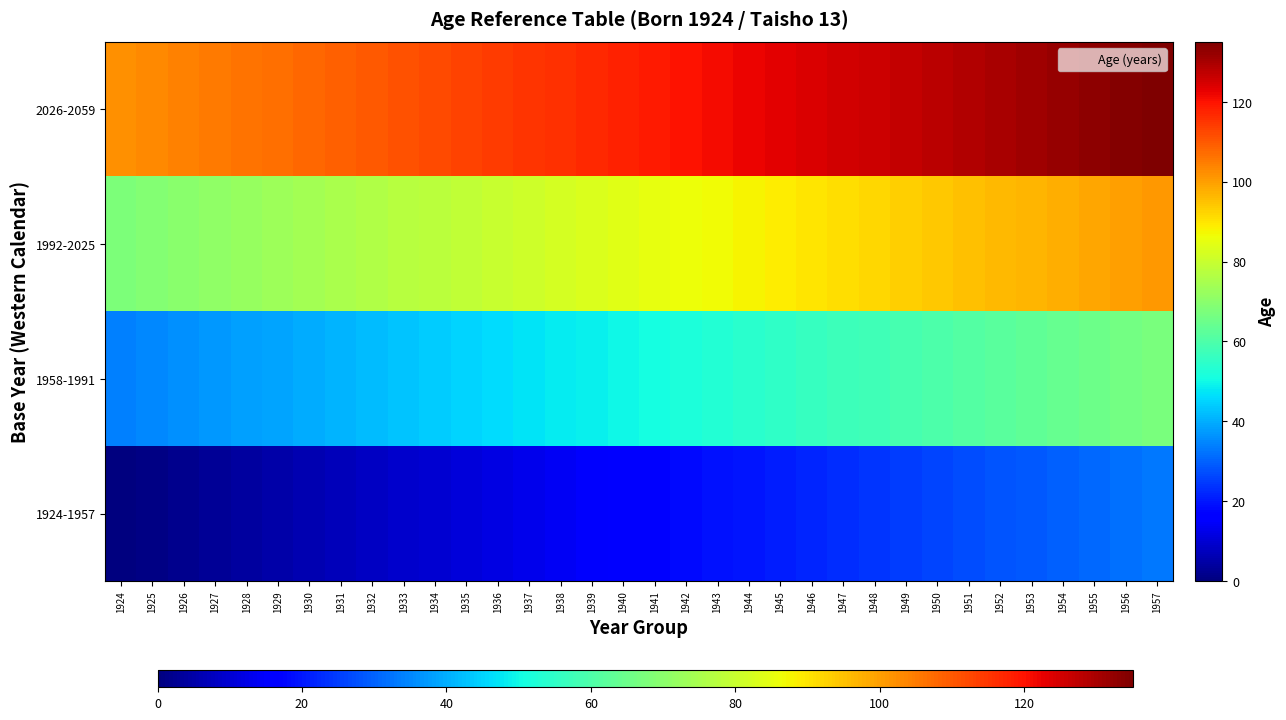

Reading right to left, list all the values displayed in this chart.

1924-1957: 1957=33	1956=32	1955=31	1954=30	1953=29	1952=28	1951=27	1950=26	1949=25	1948=24	1947=23	1946=22	1945=21	1944=20	1943=19	1942=18	1941=17	1940=16	1939=15	1938=14	1937=13	1936=12	1935=11	1934=10	1933=9	1932=8	1931=7	1930=6	1929=5	1928=4	1927=3	1926=2	1925=1	1924=0
1958-1991: 1957=67	1956=66	1955=65	1954=64	1953=63	1952=62	1951=61	1950=60	1949=59	1948=58	1947=57	1946=56	1945=55	1944=54	1943=53	1942=52	1941=51	1940=50	1939=49	1938=48	1937=47	1936=46	1935=45	1934=44	1933=43	1932=42	1931=41	1930=40	1929=39	1928=38	1927=37	1926=36	1925=35	1924=34
1992-2025: 1957=101	1956=100	1955=99	1954=98	1953=97	1952=96	1951=95	1950=94	1949=93	1948=92	1947=91	1946=90	1945=89	1944=88	1943=87	1942=86	1941=85	1940=84	1939=83	1938=82	1937=81	1936=80	1935=79	1934=78	1933=77	1932=76	1931=75	1930=74	1929=73	1928=72	1927=71	1926=70	1925=69	1924=68
2026-2059: 1957=135	1956=134	1955=133	1954=132	1953=131	1952=130	1951=129	1950=128	1949=127	1948=126	1947=125	1946=124	1945=123	1944=122	1943=121	1942=120	1941=119	1940=118	1939=117	1938=116	1937=115	1936=114	1935=113	1934=112	1933=111	1932=110	1931=109	1930=108	1929=107	1928=106	1927=105	1926=104	1925=103	1924=102